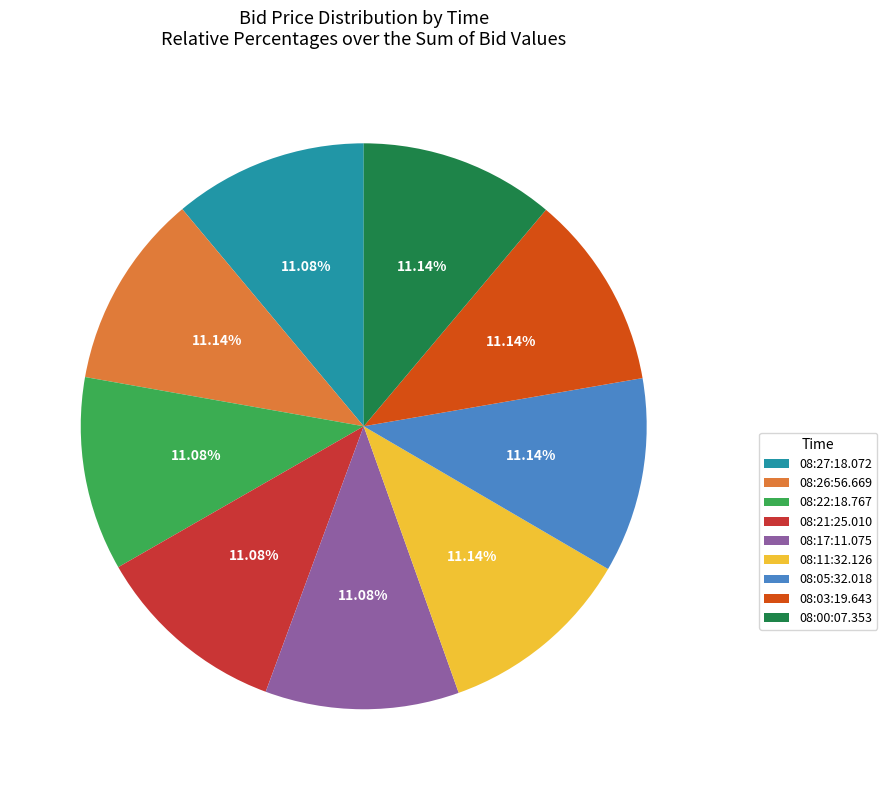

What portion of the pie excludes 08:11:32.126?

88.9%